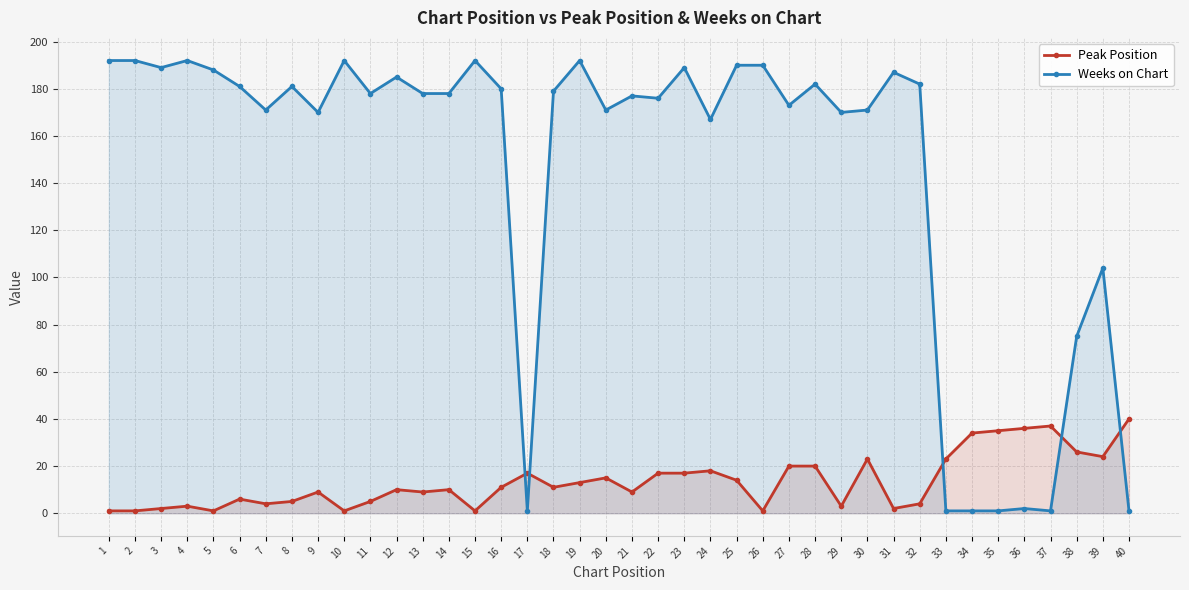

Which series has the largest range (max minus min)?

Weeks on Chart